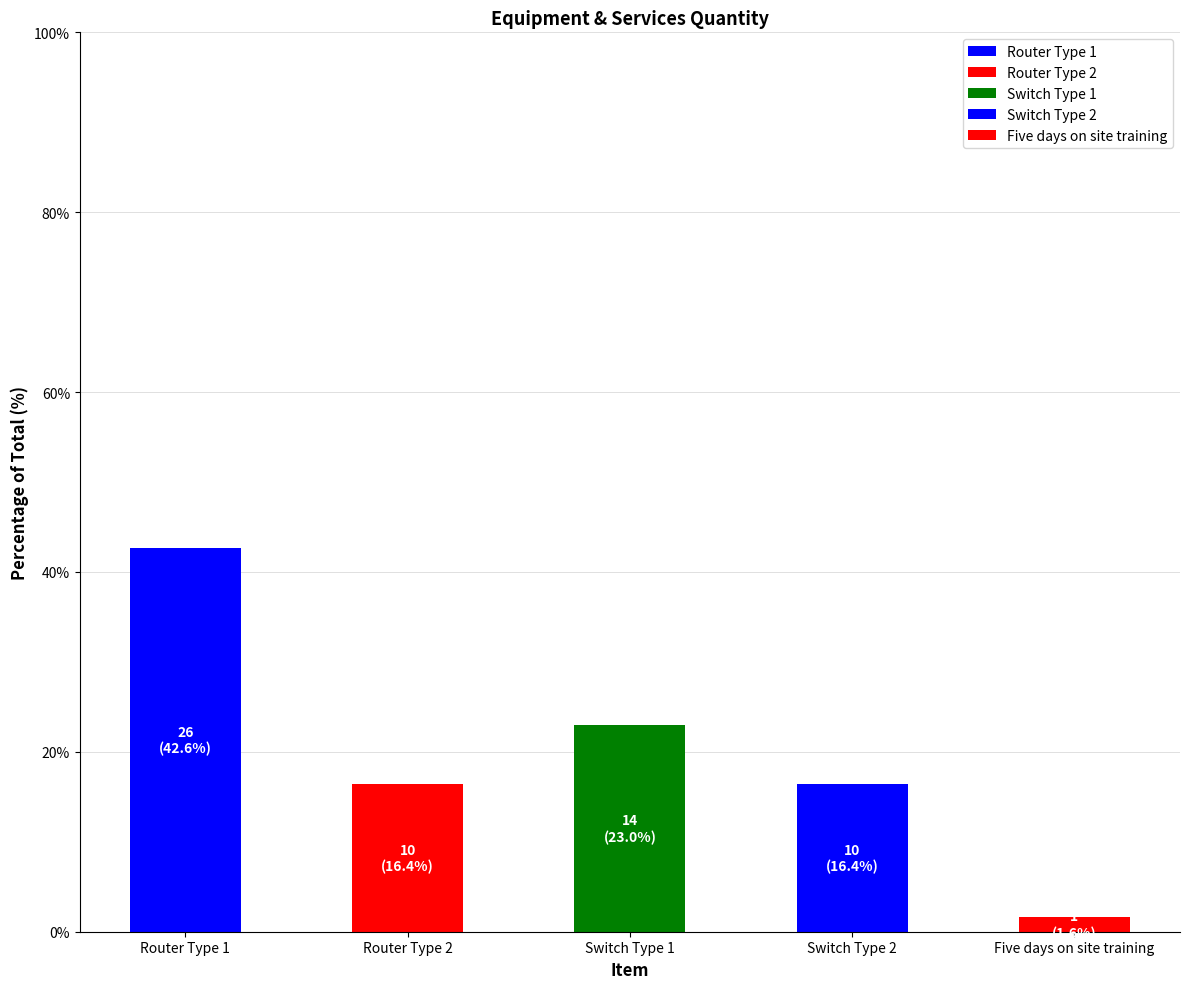

List the labels in order of value, largest first.

Router Type 1, Switch Type 1, Router Type 2, Switch Type 2, Five days on site training